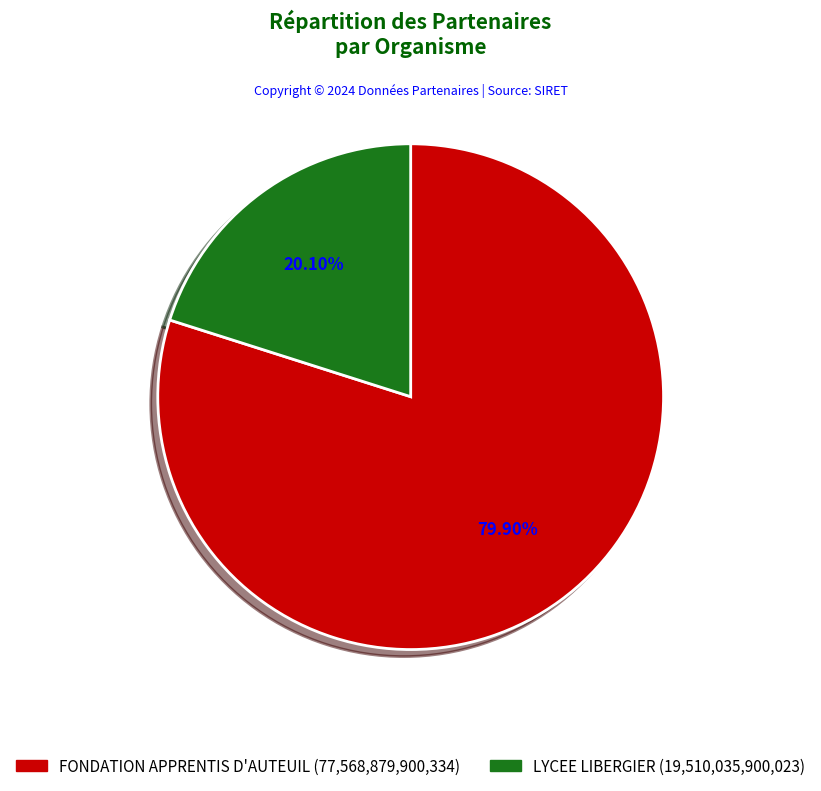

Between FONDATION APPRENTIS D'AUTEUIL and LYCEE LIBERGIER, which is larger?

FONDATION APPRENTIS D'AUTEUIL